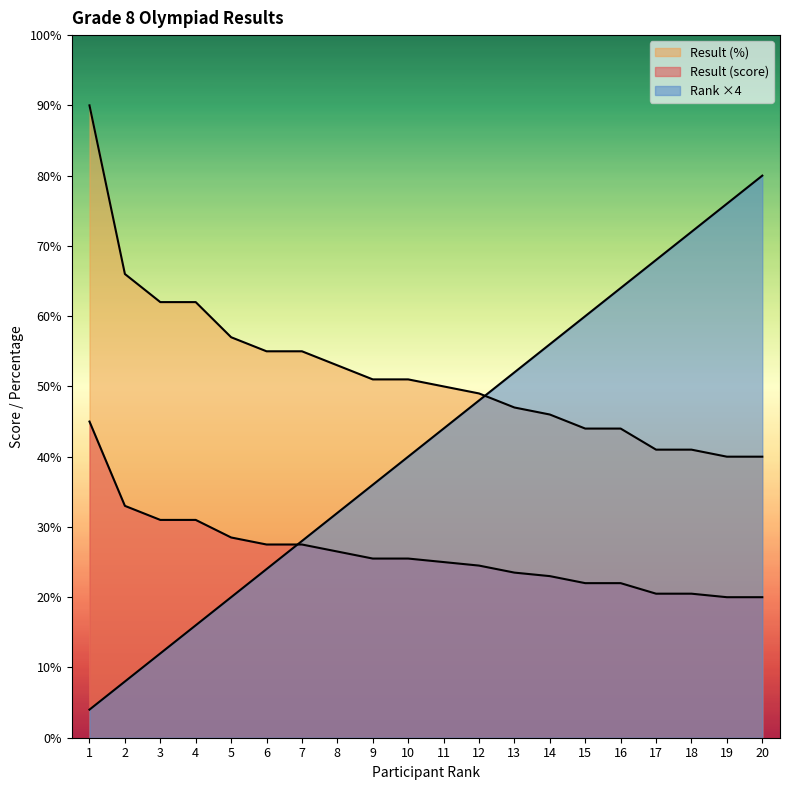

At how many categories does at least one series exceed 57?

10